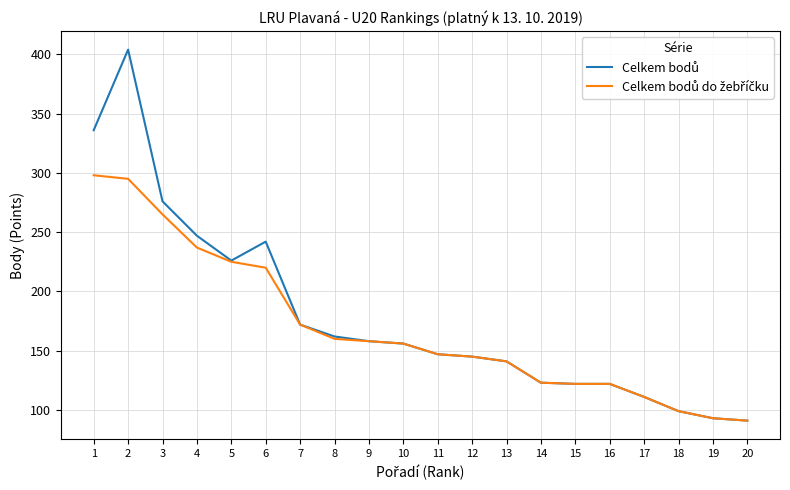

Count the number of data series in this chart.

2